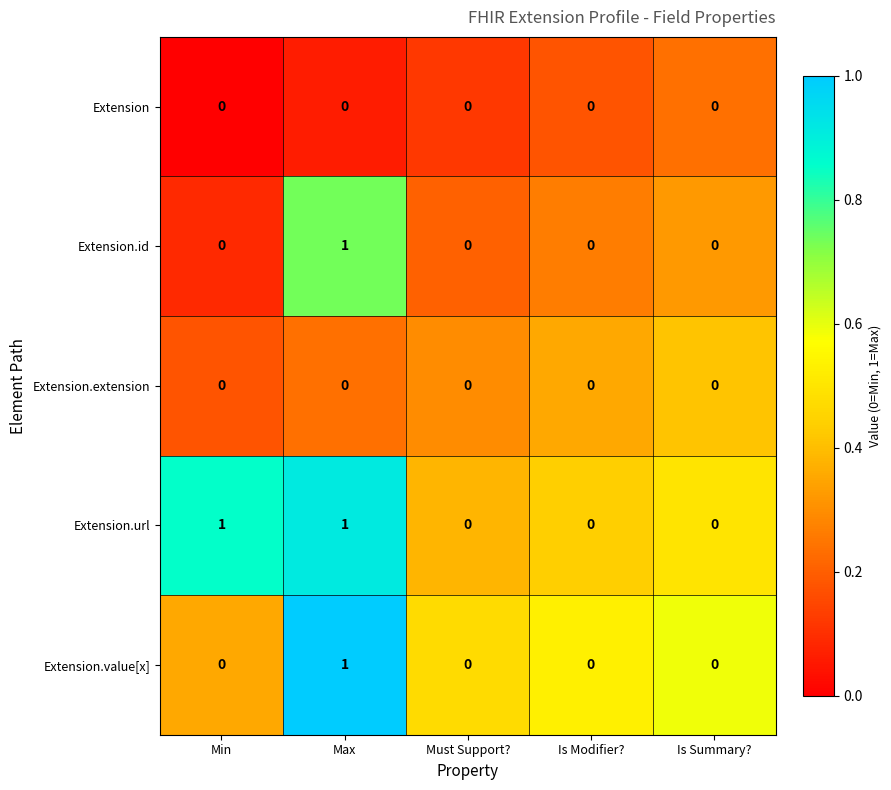

Between Min and Must Support?, which series saw the biggest shift?

Extension.url